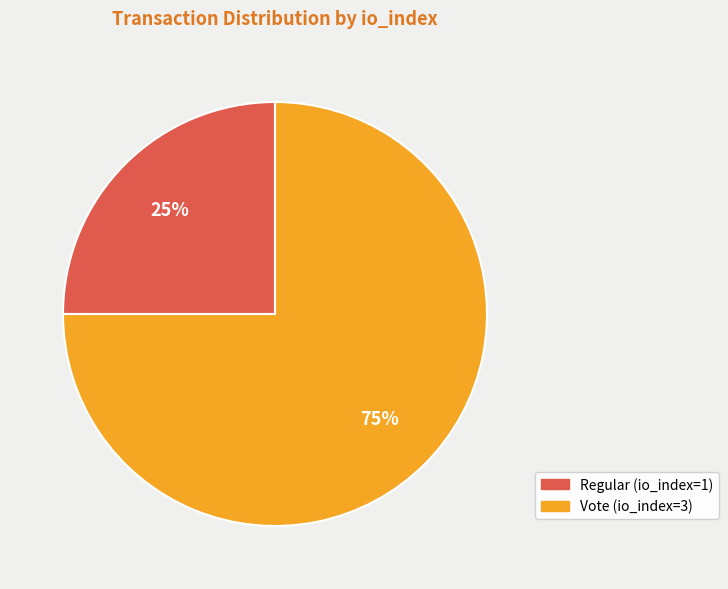

Is there any slice that represents more than half of the pie?

Yes